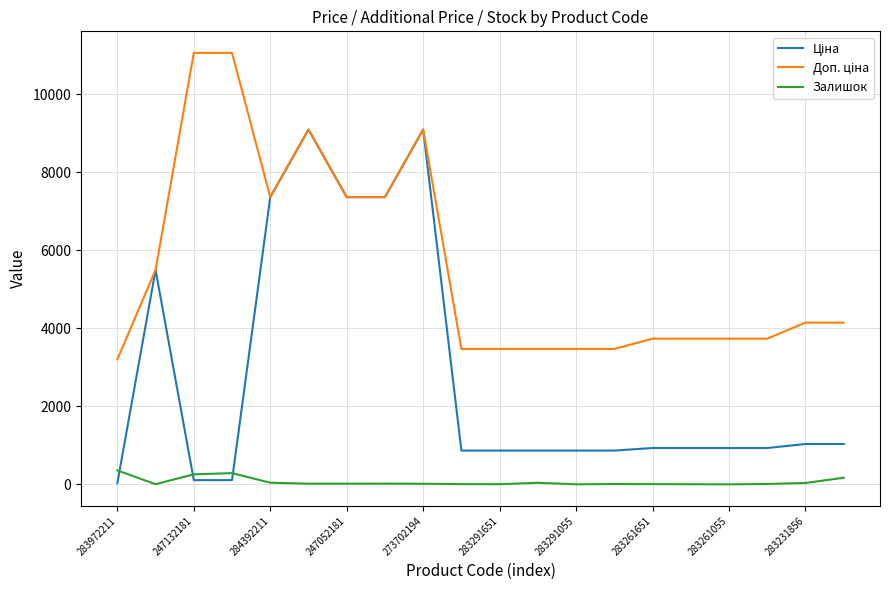

How many lines are shown in the chart?

3